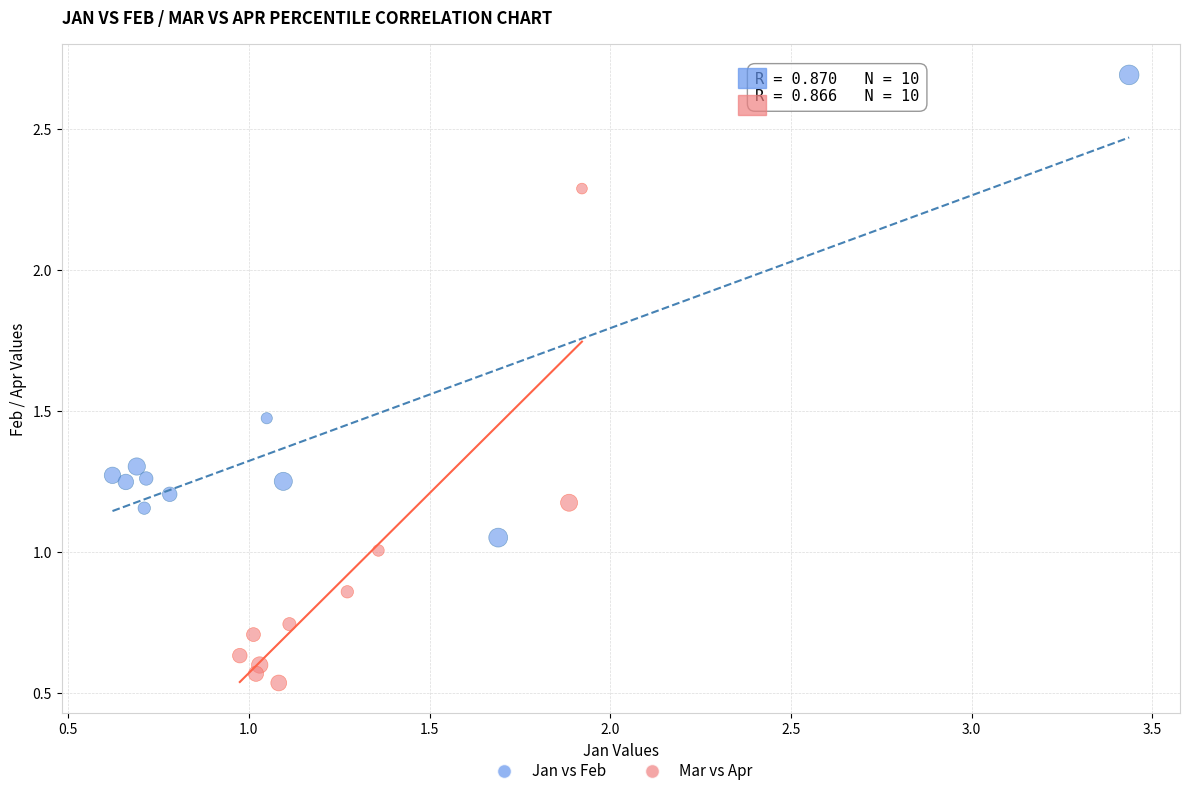

Which series contains the lowest Y value?

Mar vs Apr